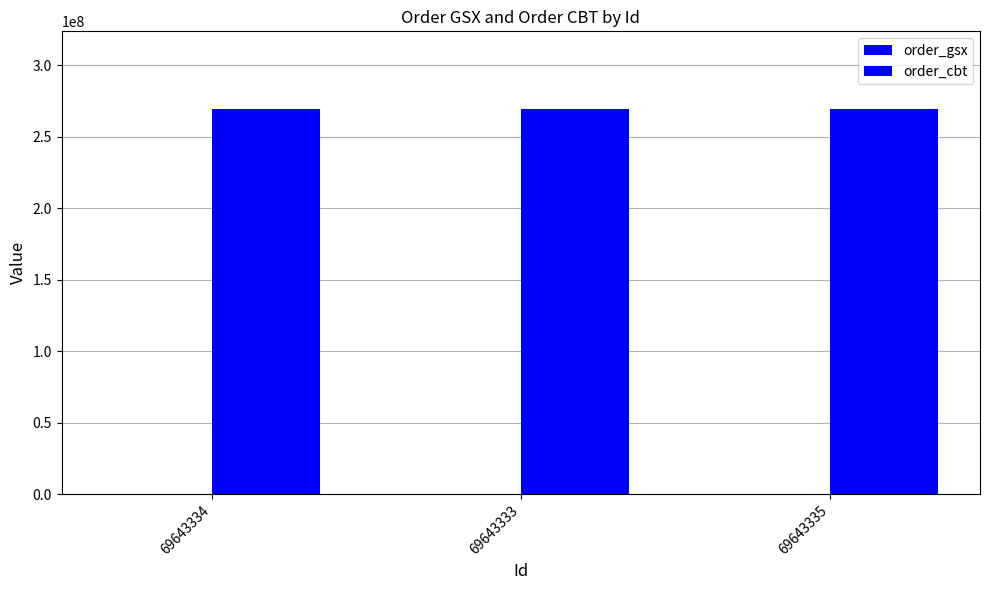

Between 69643333 and 69643335, which series saw the biggest shift?

order_gsx